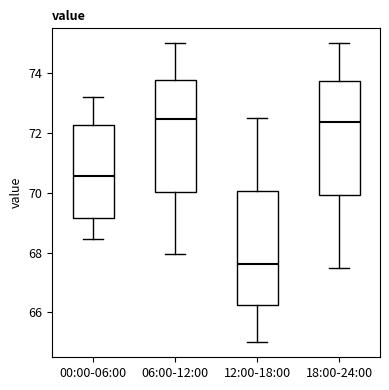

Reading left to right, read every box against the y-axis: the position of its median line, the range the box covers, and the ends of its whiskers. The values are not printed on the chart, so give them approximately, as read against the axis.

00:00-06:00: median 70.6, box 69.2 to 72.2, whiskers 68.4 to 73.2
06:00-12:00: median 72.4, box 70.0 to 73.8, whiskers 68.0 to 75.0
12:00-18:00: median 67.6, box 66.2 to 70.0, whiskers 65.0 to 72.6
18:00-24:00: median 72.4, box 70.0 to 73.8, whiskers 67.6 to 75.0